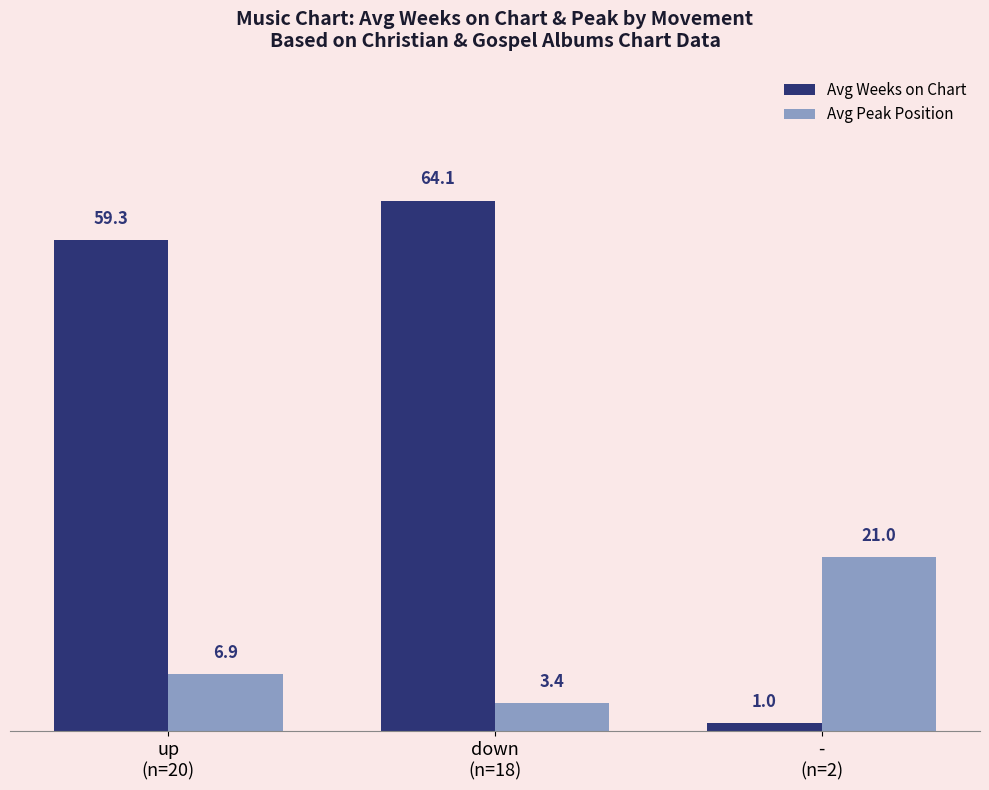

What is the label of the 2nd bar from the right?

down
(n=18)